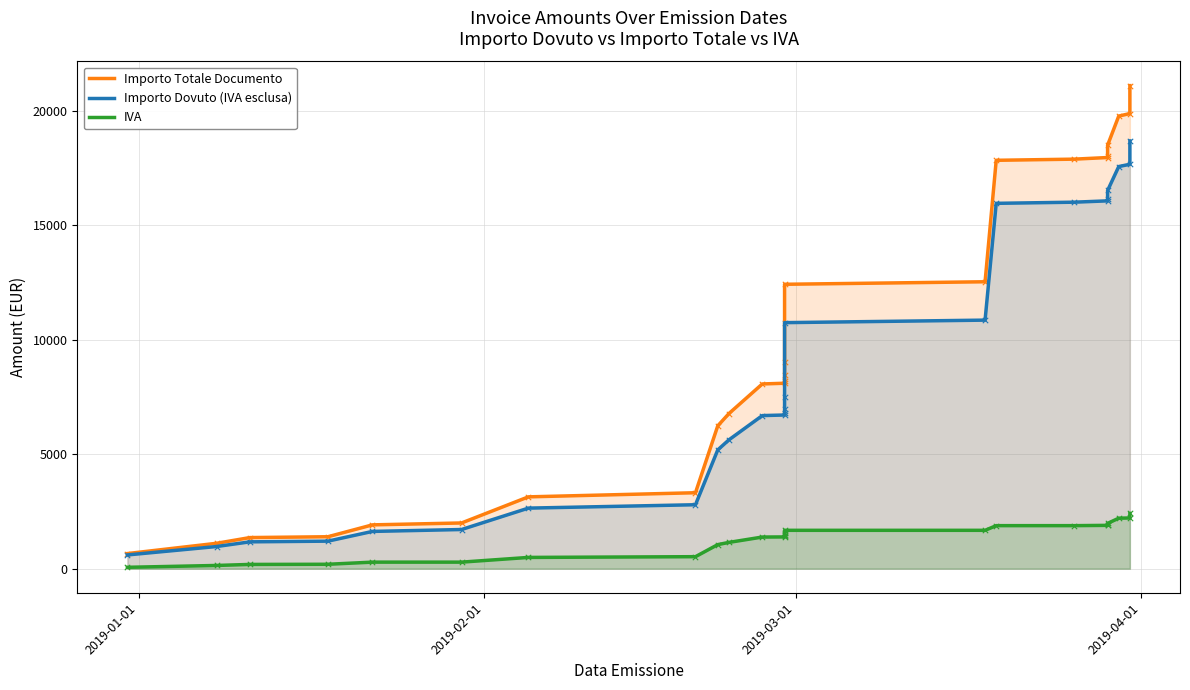

Which series has the largest Y range (max minus min)?

Importo Totale Documento